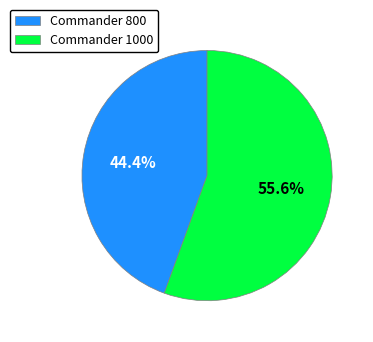

What is the largest slice in the pie chart?

Commander 1000